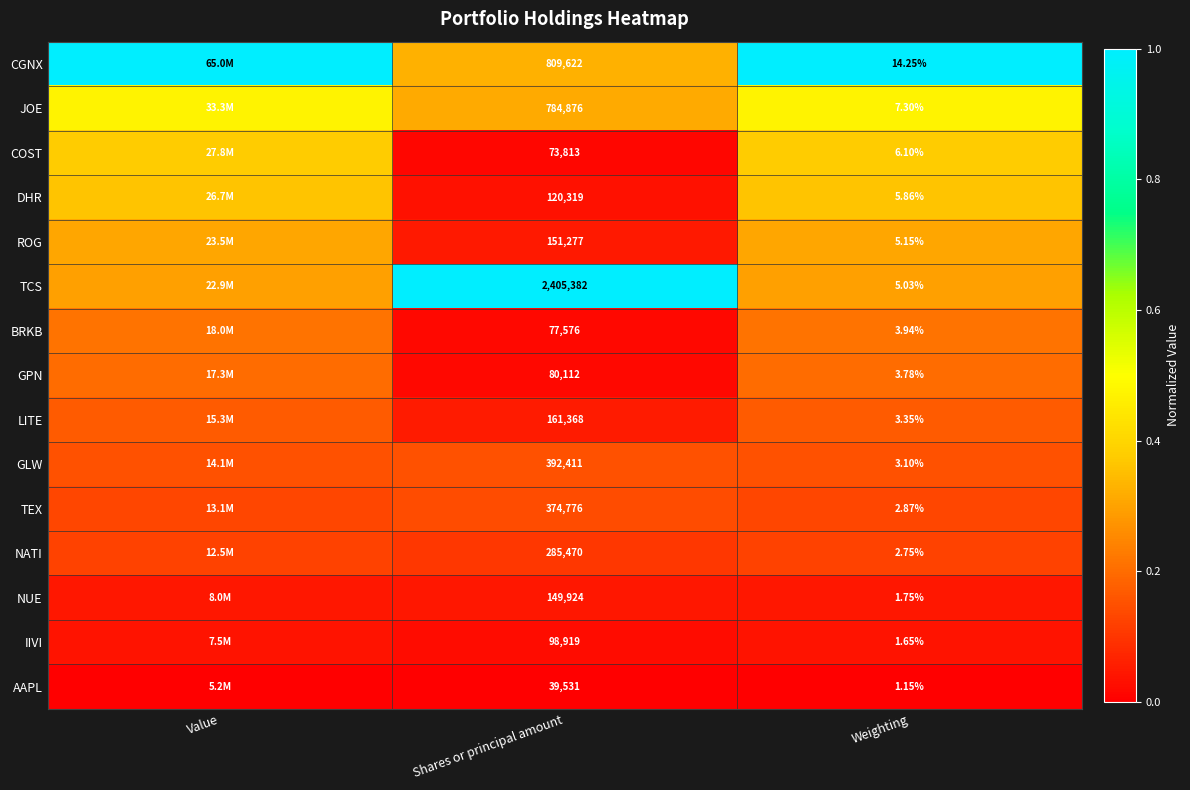

Is it true that BRKB equals 0.0 at Shares or principal amount?

False